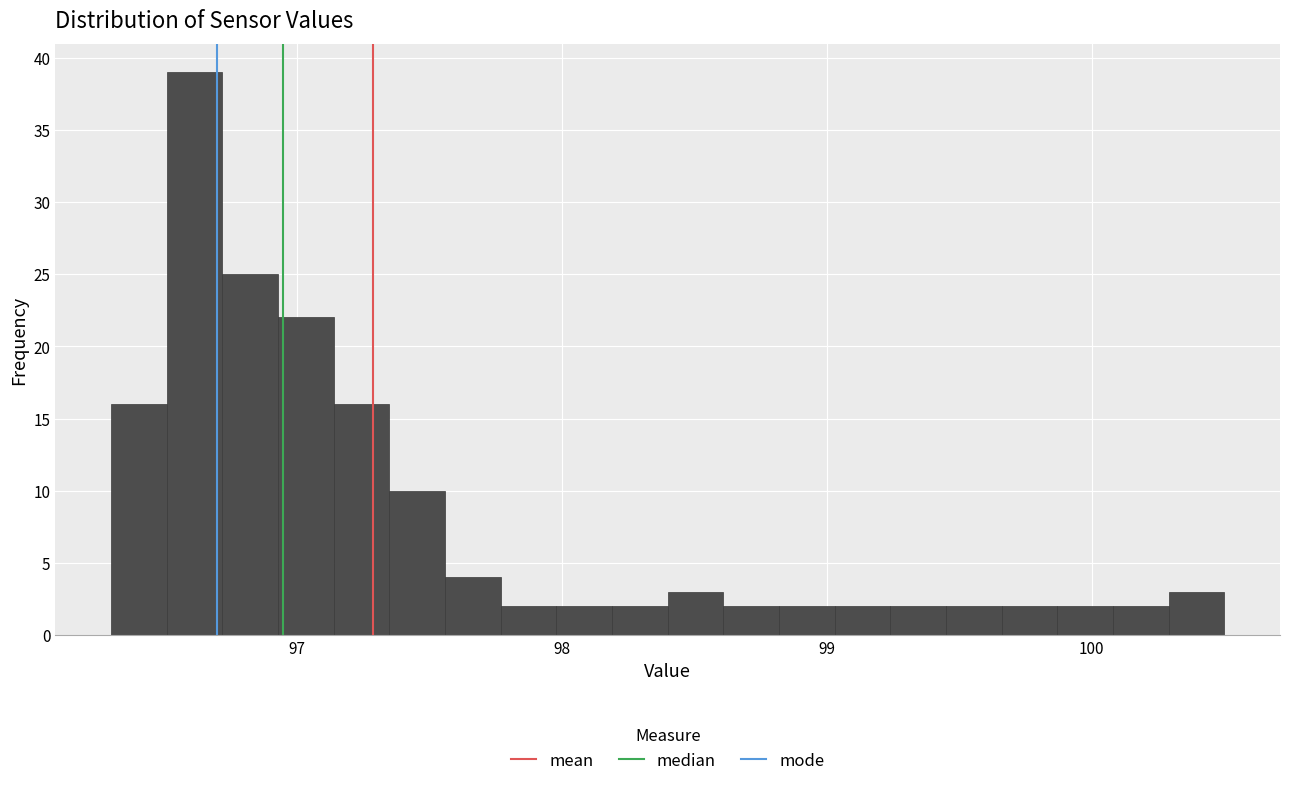

Read against the x-axis, roughly where is the centre of the tallest bar?

96.6